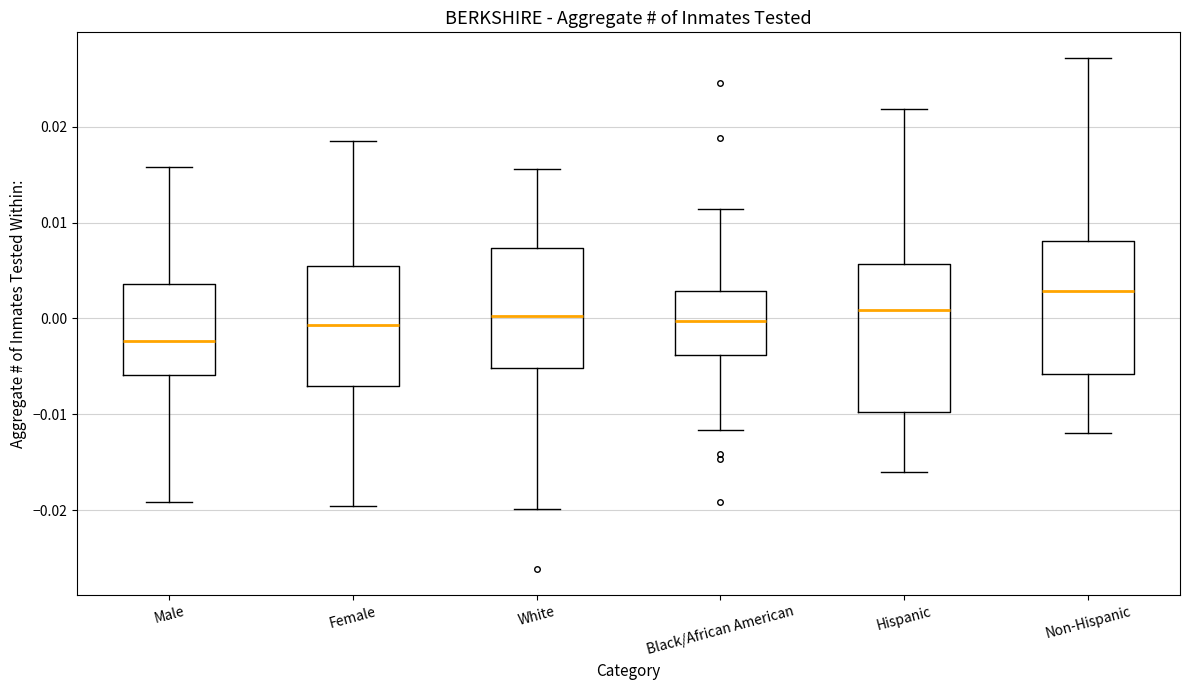

Where is the upper edge of the box for Male on the y-axis? The values are not printed on the chart, so give them approximately, as read against the axis.

0.004